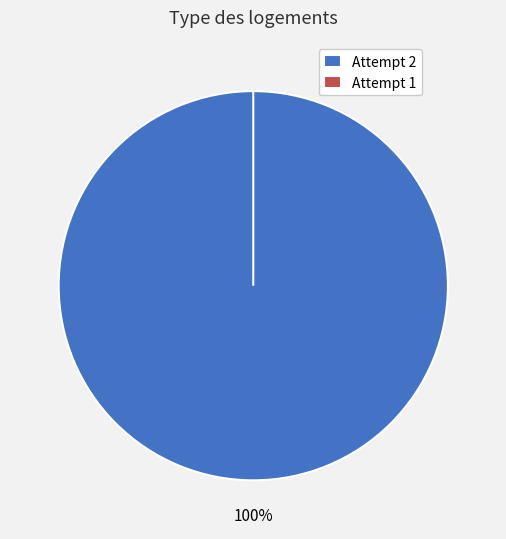

To the nearest percent, what is the average slice percentage?

50%